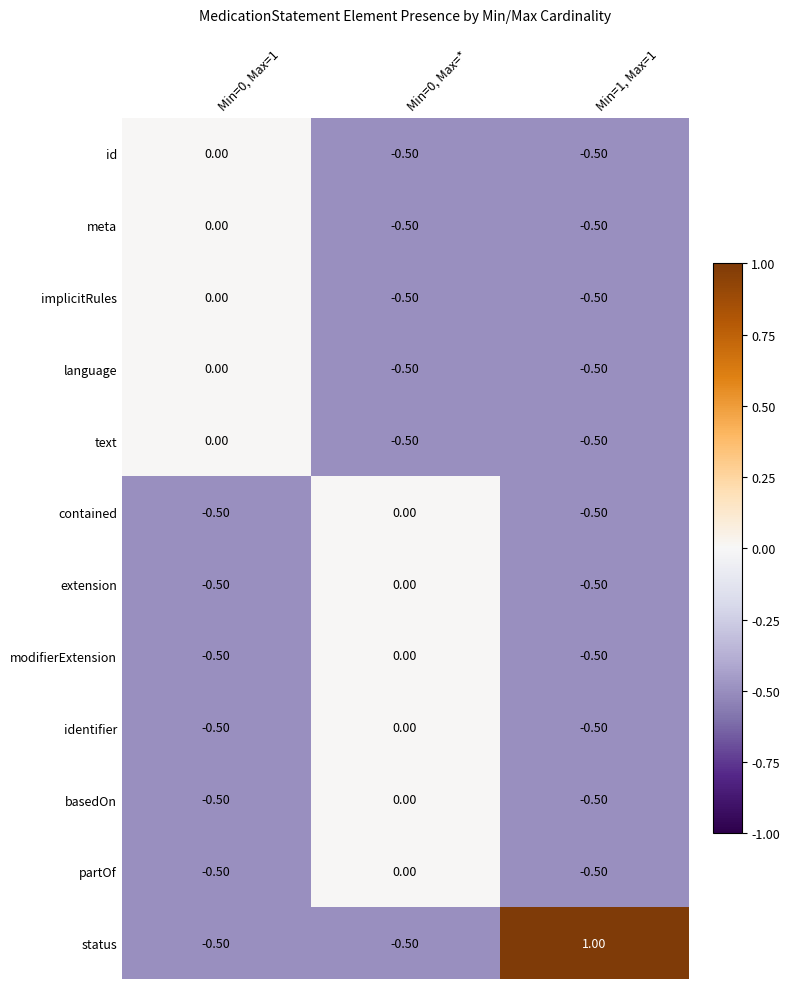

What is the greatest value displayed?

1.0